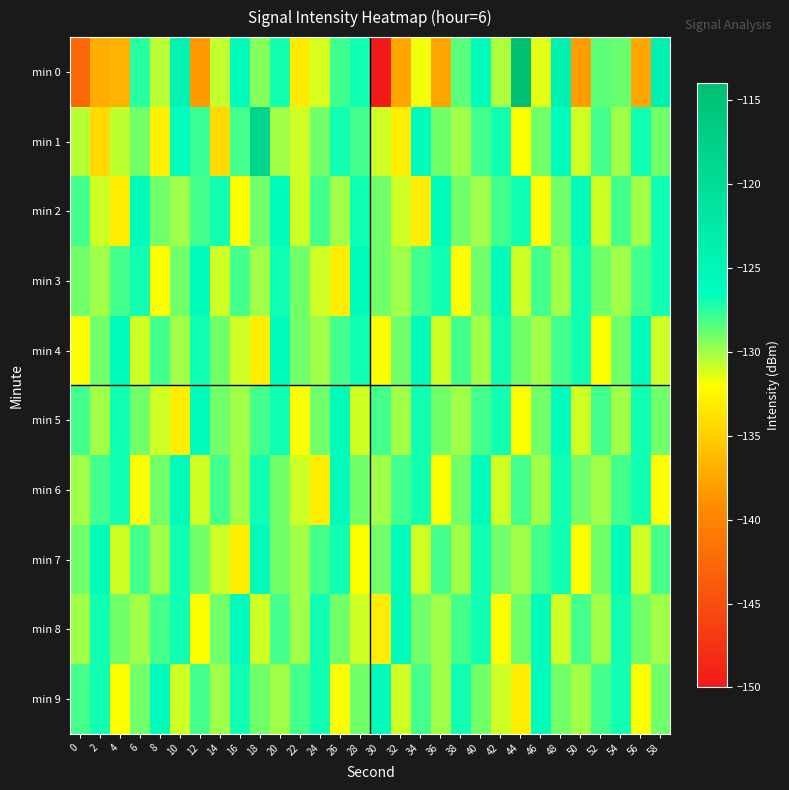

Which series changed the most between 46 and 56?

min 0